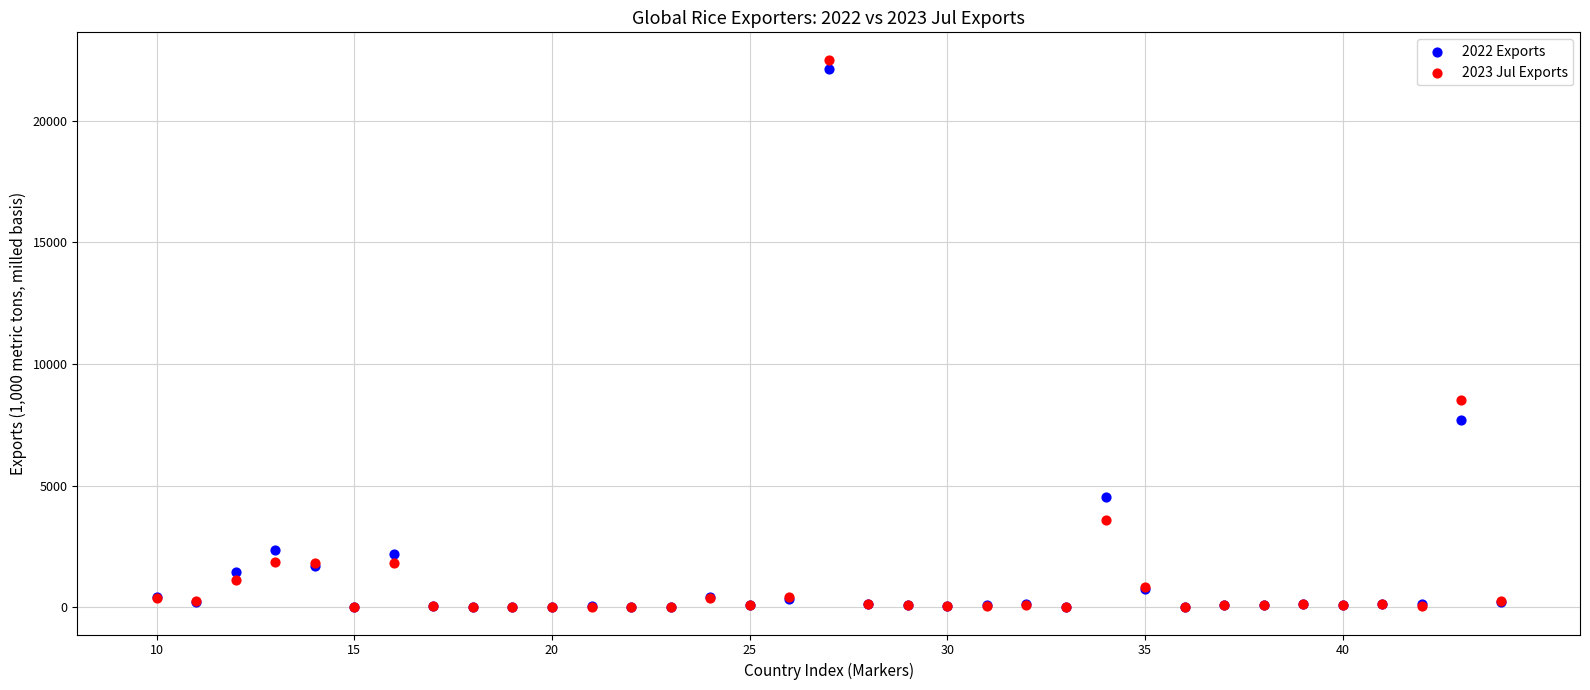

Across all series, what Y value is closest to 11252?

8500